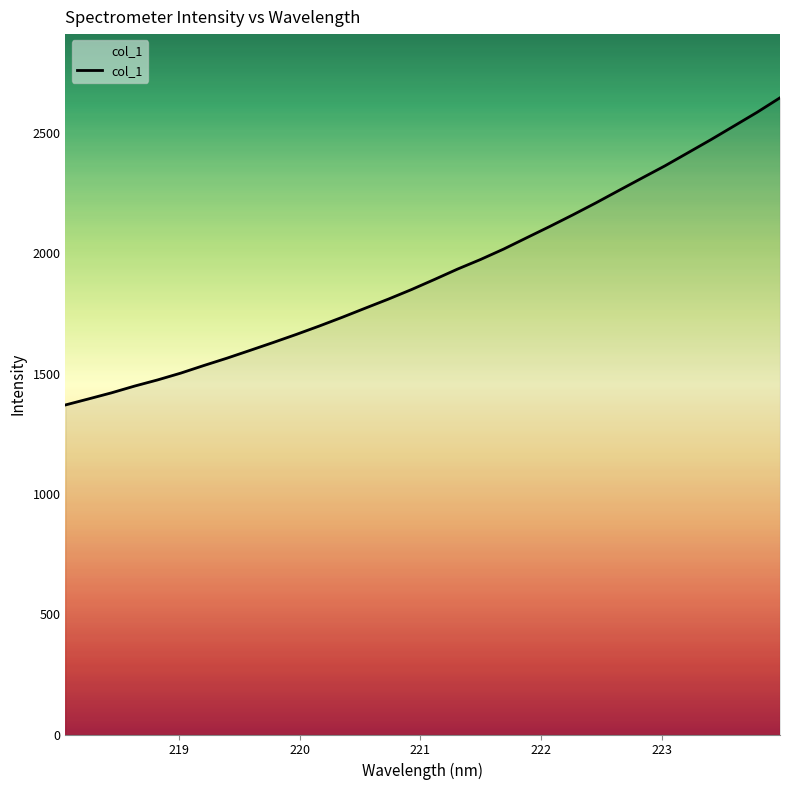

What is the difference between the maximum and minimum values?

1276.3